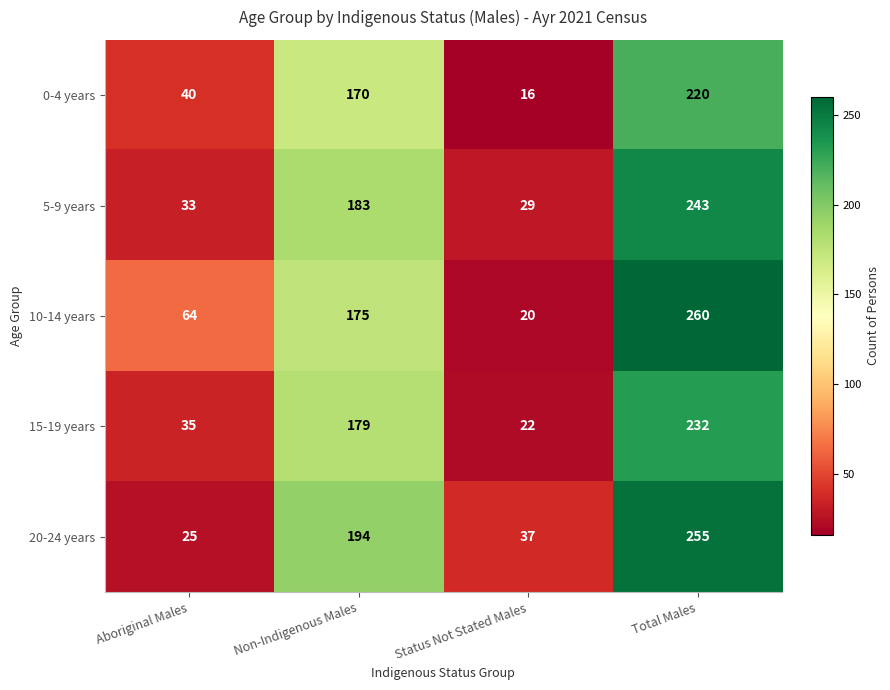

What is the difference between the second highest and minimum values in the 15-19 years series?

157